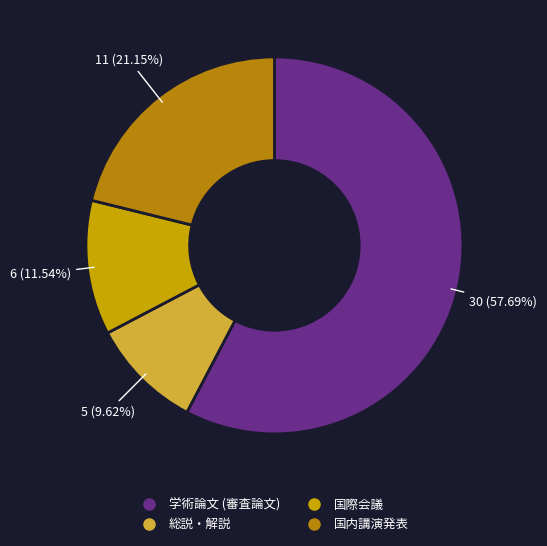

To the nearest percent, what is the difference between the largest and smallest slice percentages?

48%